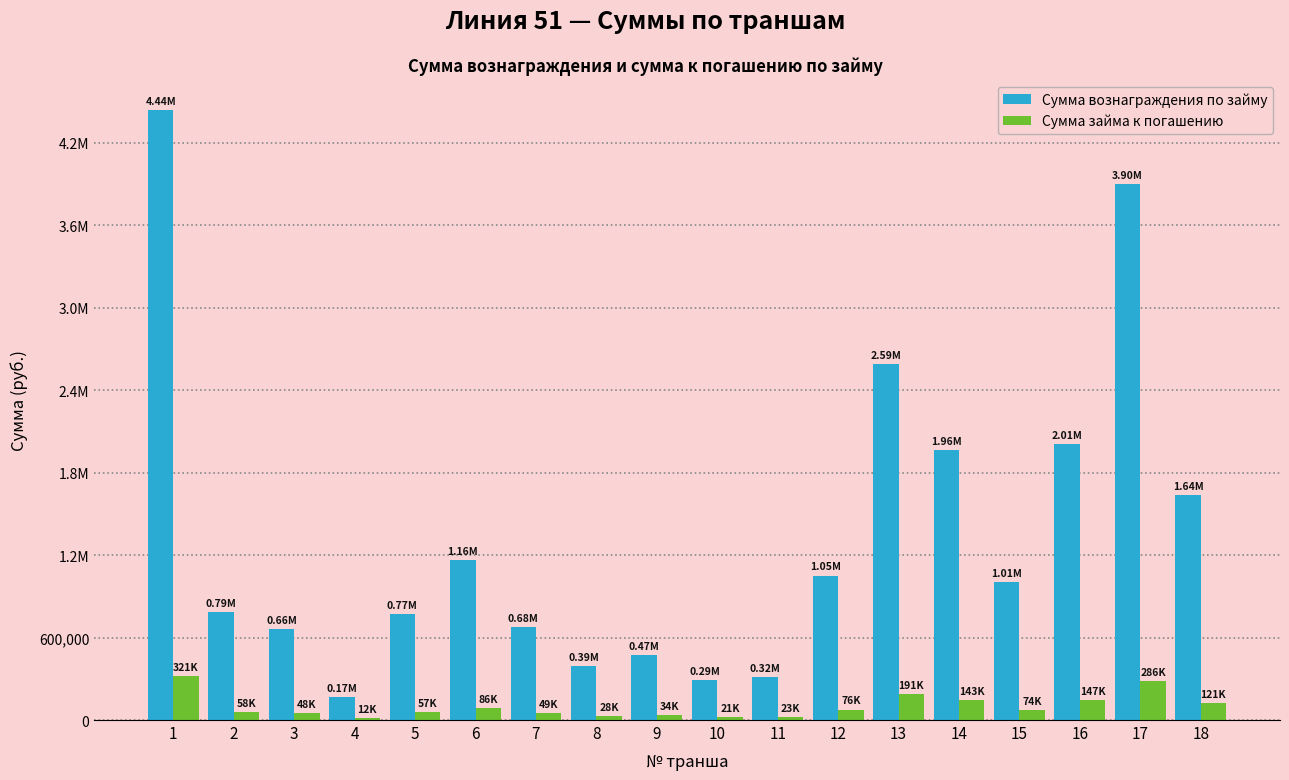

What are all the series names shown in the legend?

Сумма вознаграждения по займу, Сумма займа к погашению